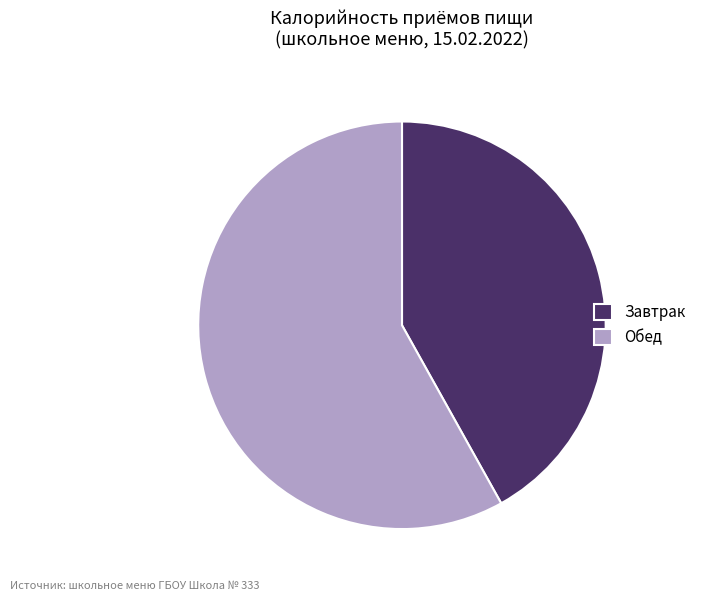

Is the sum of Завтрак and Обед greater than half?

Yes